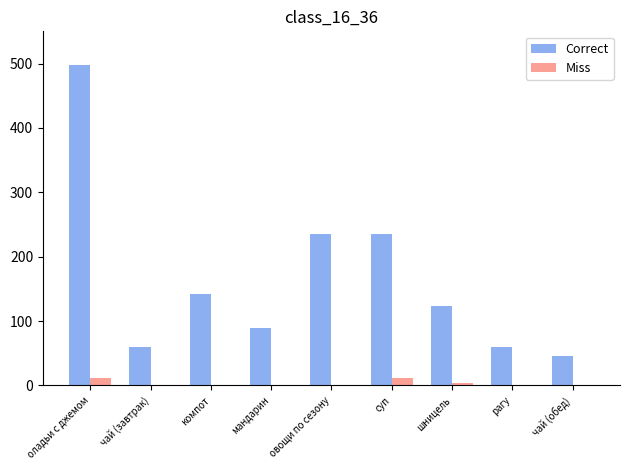

Which series has the largest total across all categories?

Correct